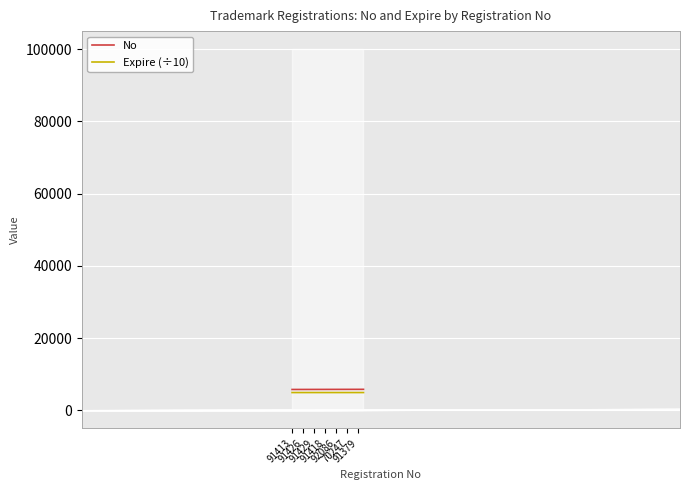

What is the average value of the No series?

5770.5